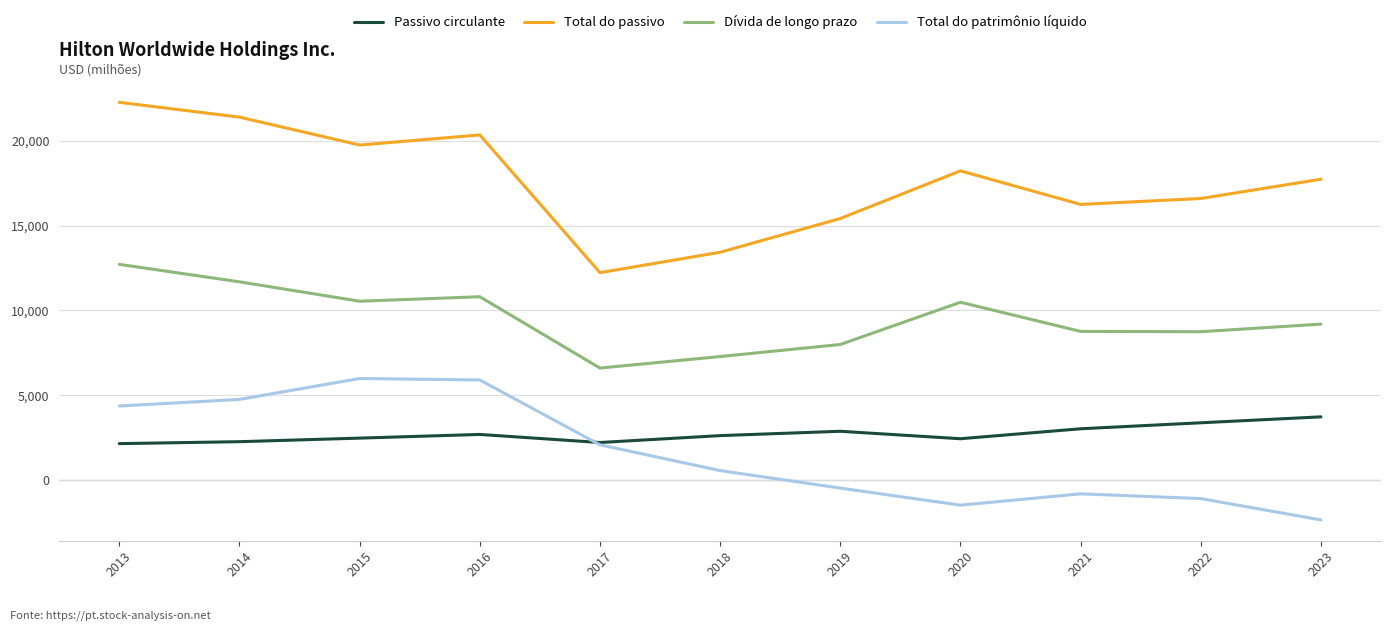

True or false: Dívida de longo prazo and Passivo circulante cross at least once.

False